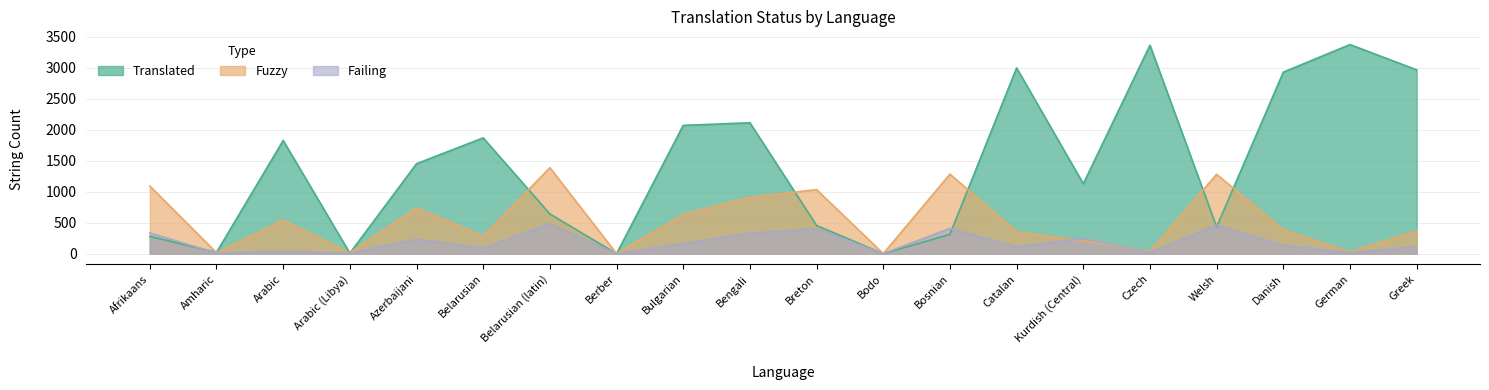

At which category does failing reach its first local valley?

Amharic